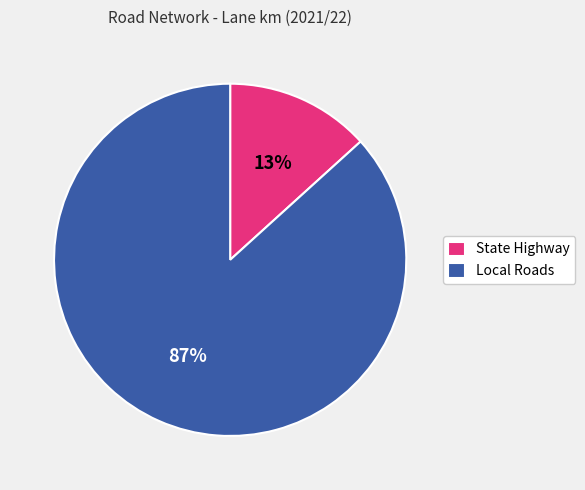

To the nearest percent, what is the combined percentage of Local Roads and State Highway?

100%